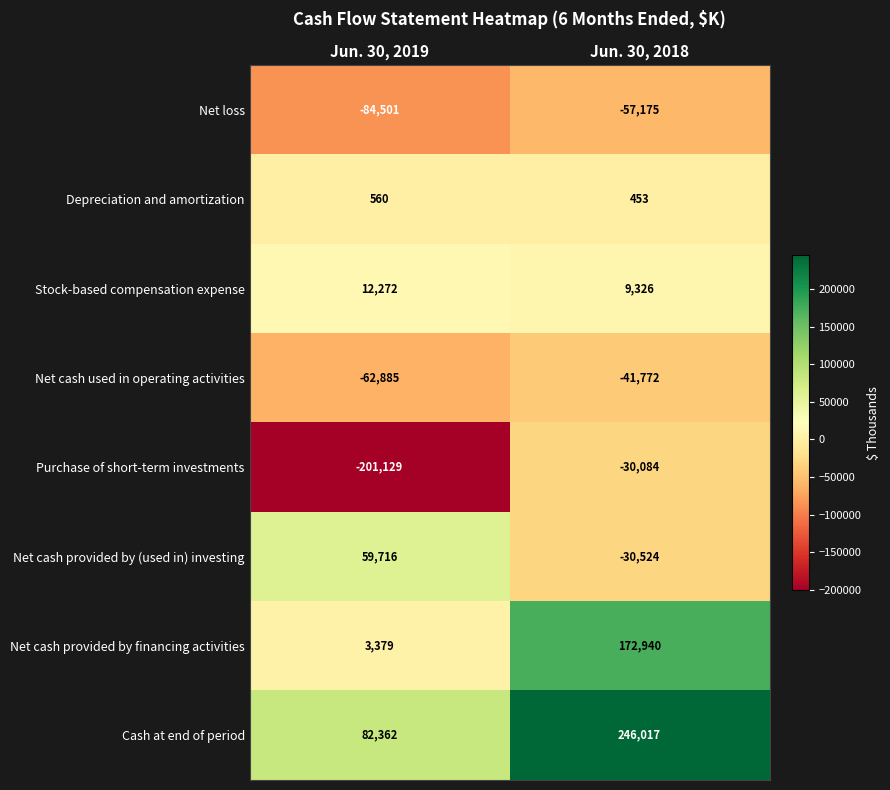

What is the difference between the highest and lowest values at Jun. 30, 2018?

303192